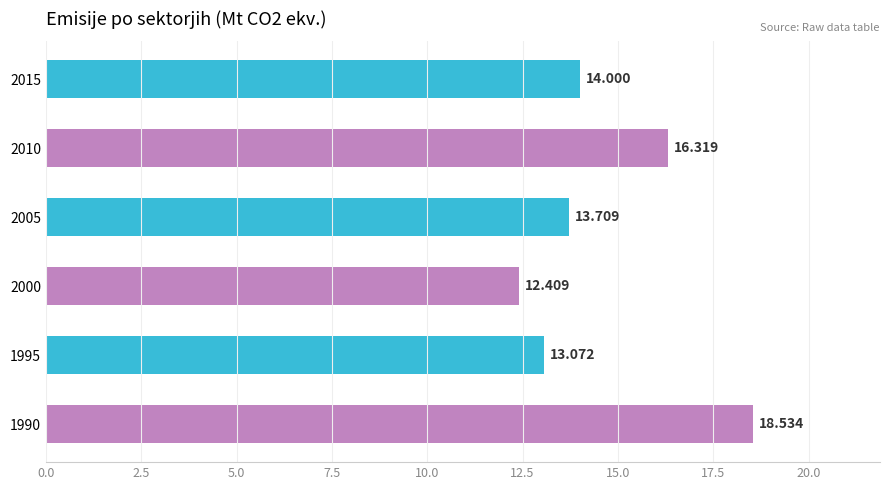

List the labels in order of value, largest first.

1990, 2010, 2015, 2005, 1995, 2000